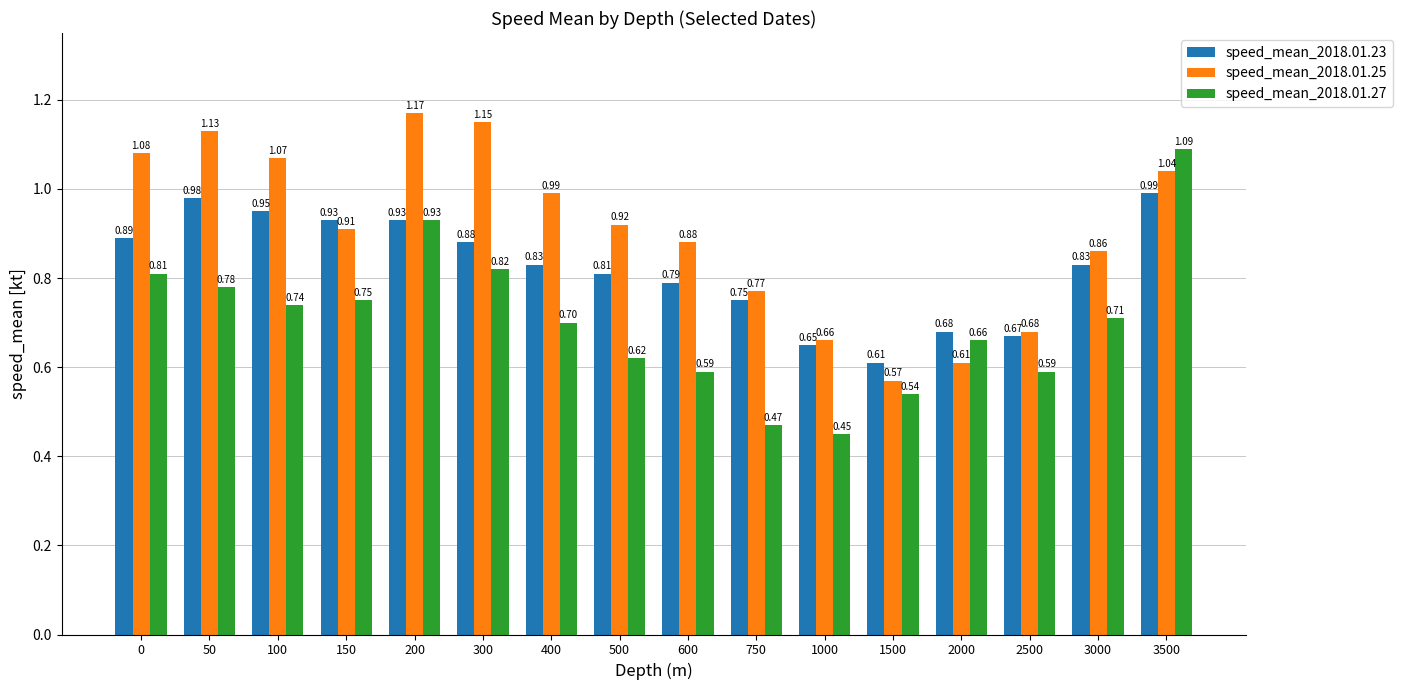

Which category has the lowest value across all series?

1000